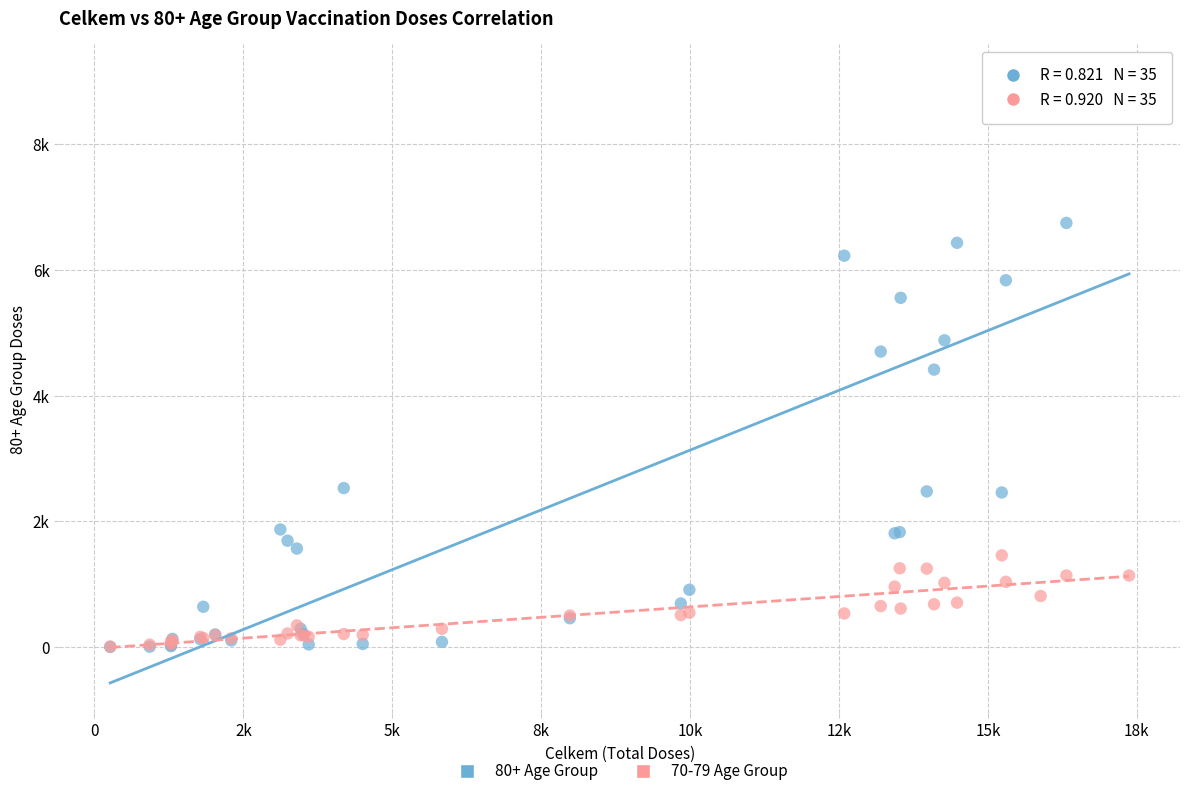

Which series has the widest spread of Y values?

80+ Age Group